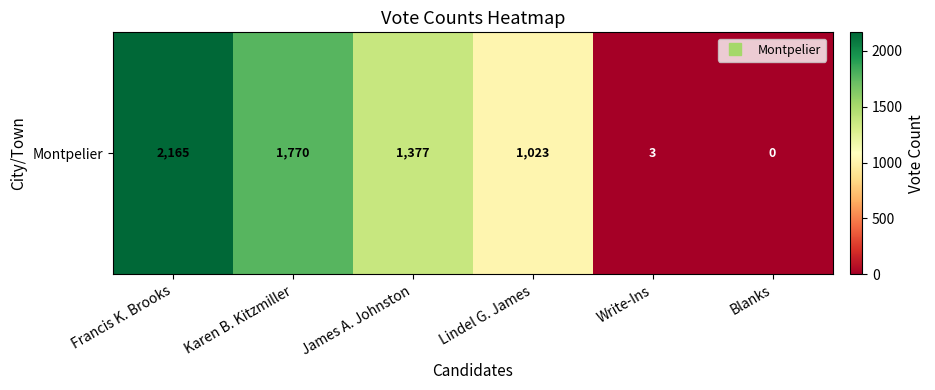

What is the maximum value shown in the chart?

2165